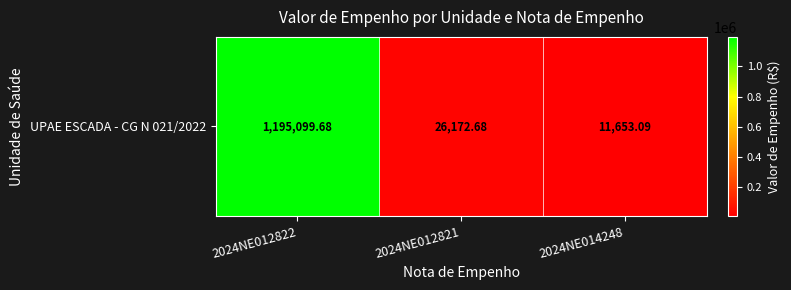

Rank the categories by value from highest to lowest.

2024NE012822, 2024NE012821, 2024NE014248